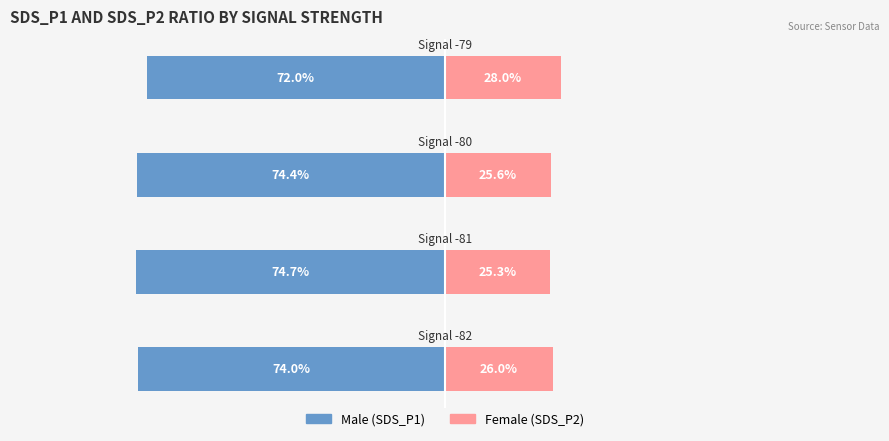

How many bars are there in each group?

2